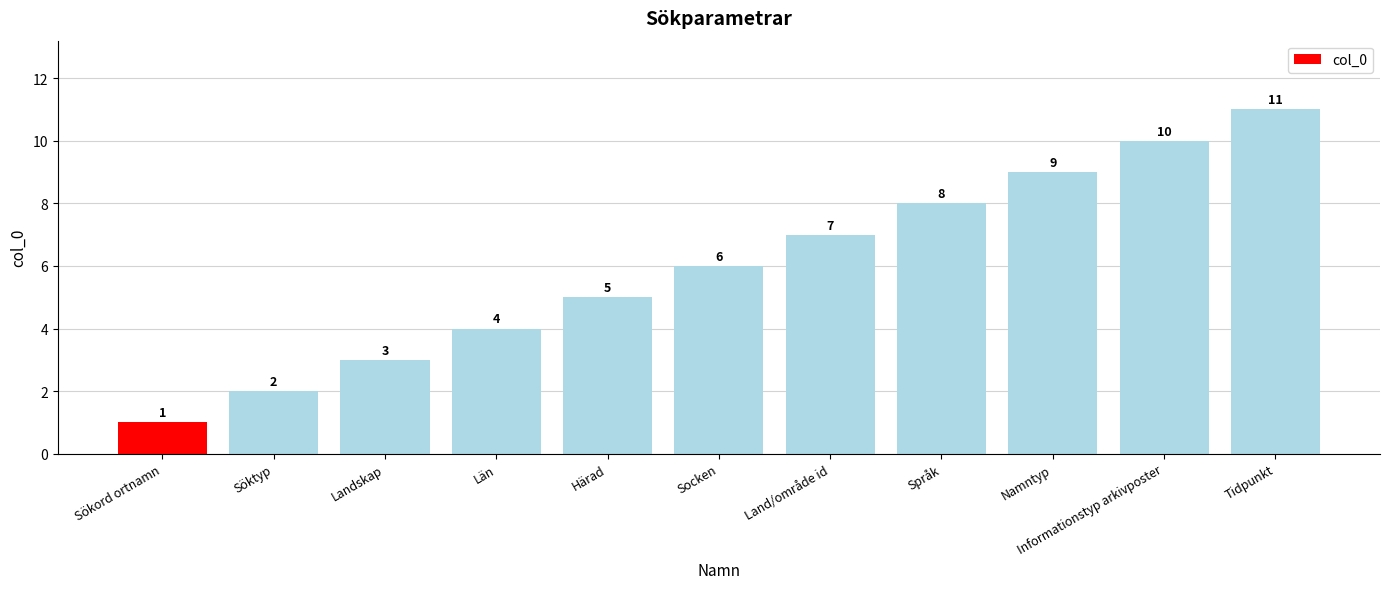

Does the chart contain any negative values?

No